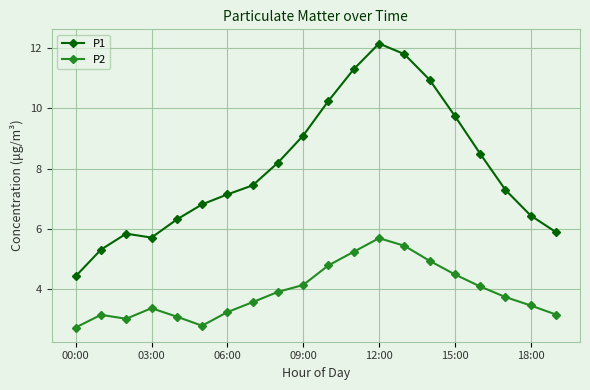

True or false: P2 and P1 intersect in this chart.

False